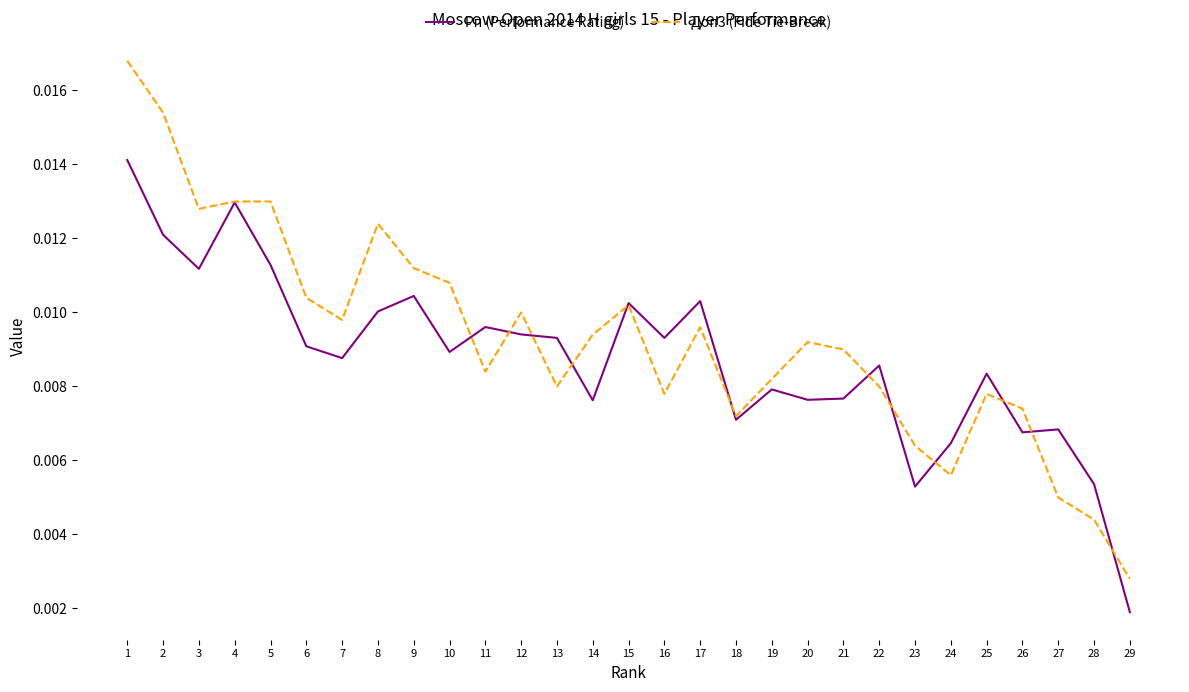

At which category does the chart reach its peak across all series?

1